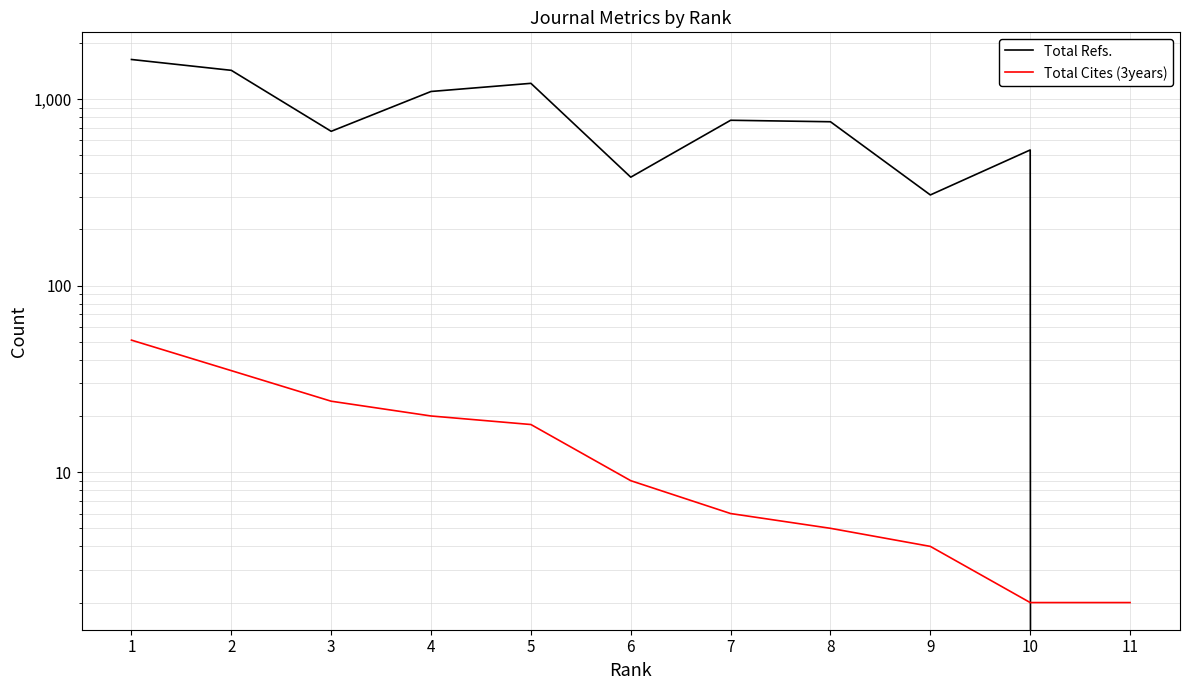

Which series ends up on top after the final intersection of Total Refs. and Total Cites (3years)?

Total Cites (3years)